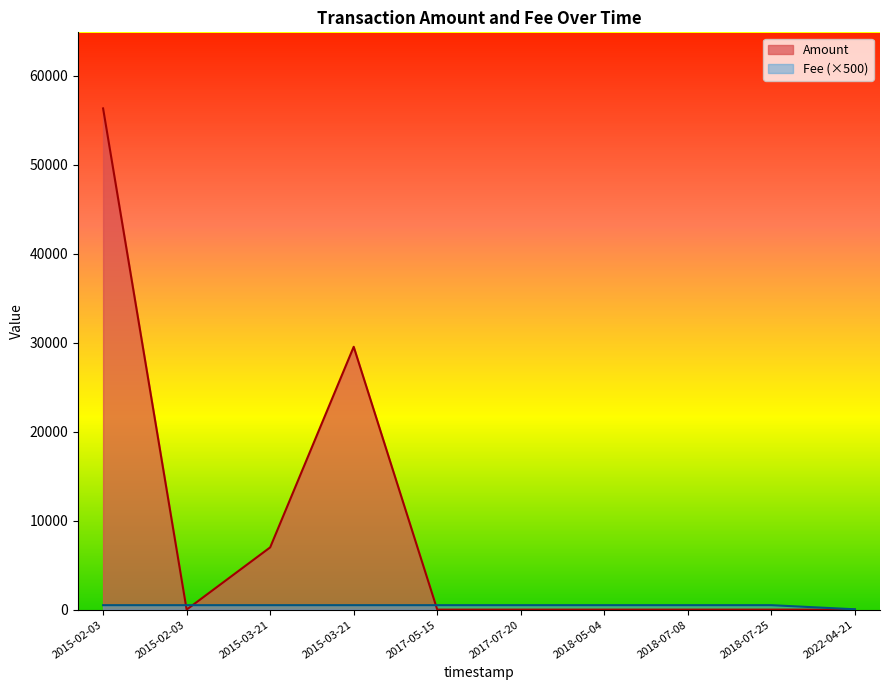

Rank the series by their maximum value, from lowest to highest.

Fee, Amount